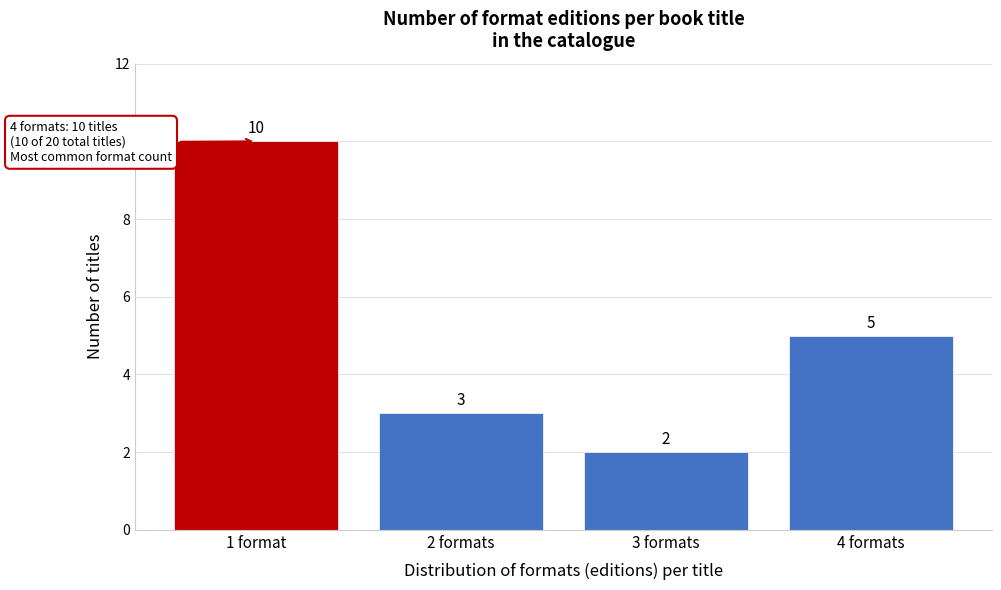

Reading left to right, what are all the values shown in this chart?

1 format=10	2 formats=3	3 formats=2	4 formats=5